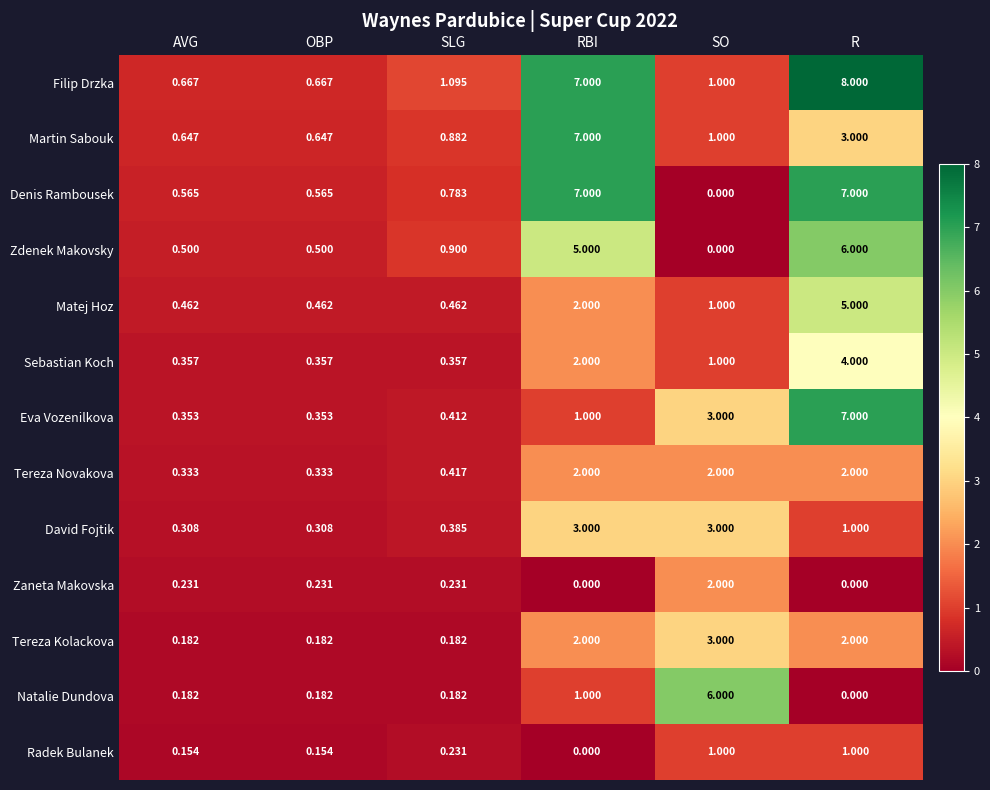

Which series has the widest spread of values?

Filip Drzka